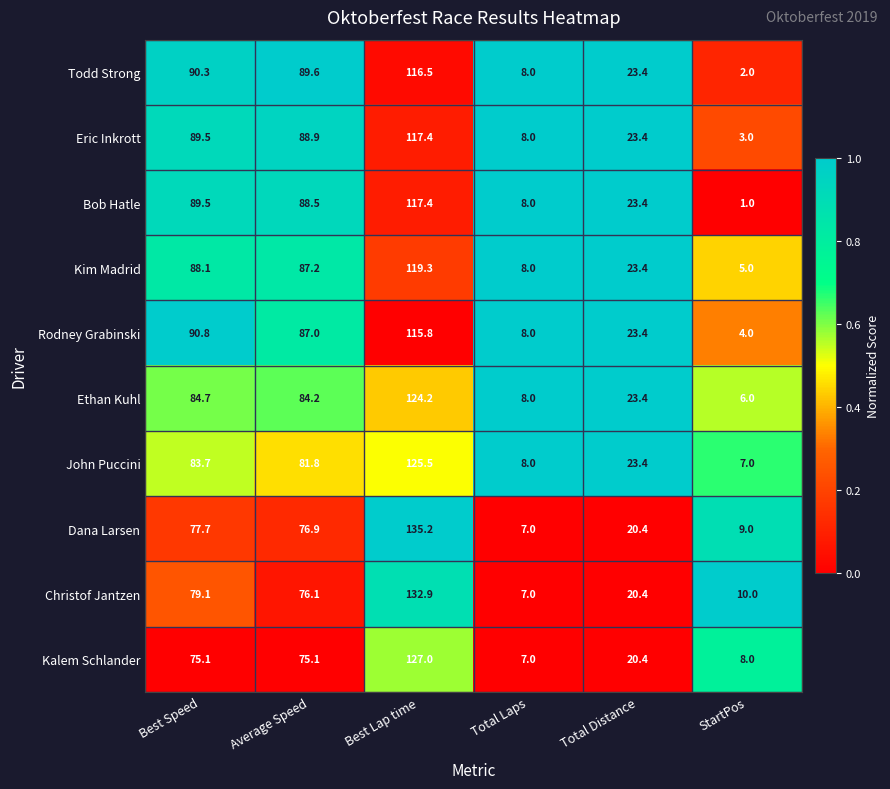

At which category does the chart reach its peak across all series?

Best Lap time